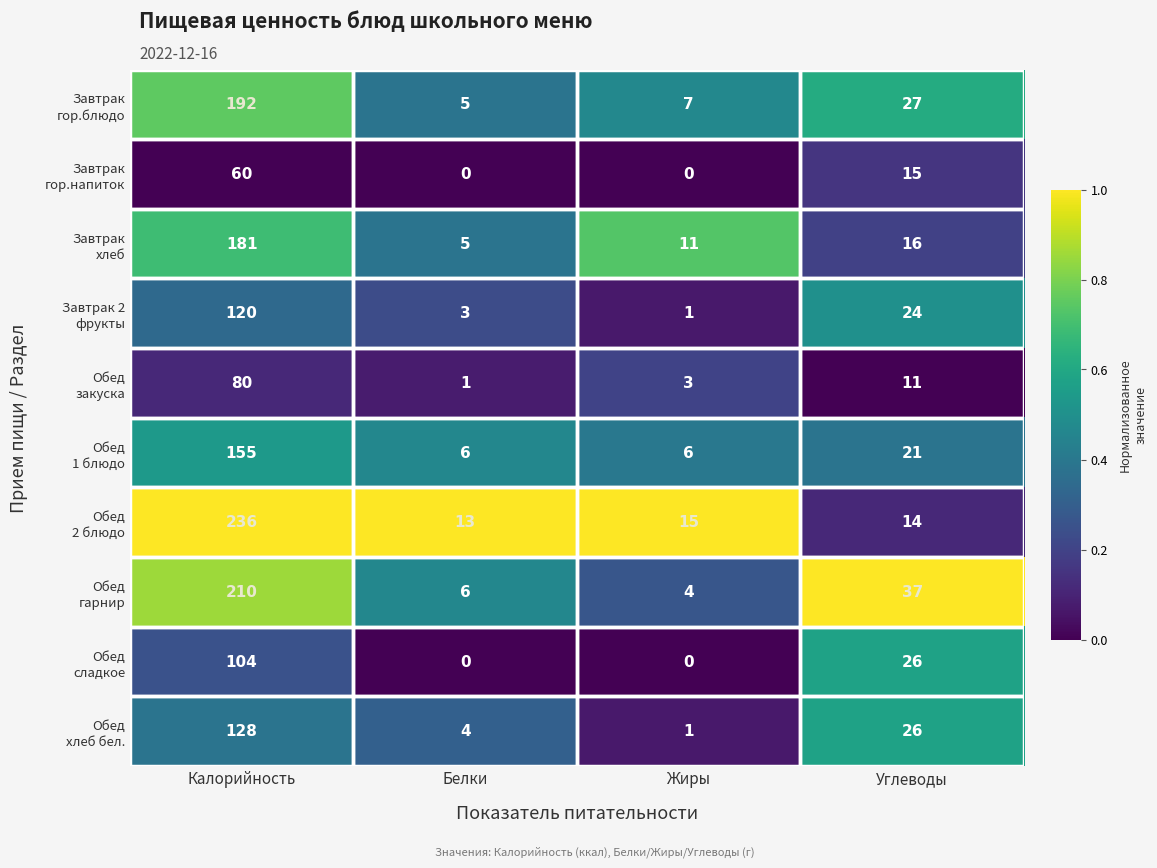

What is the spread (max minus min) of values at Калорийность?

176